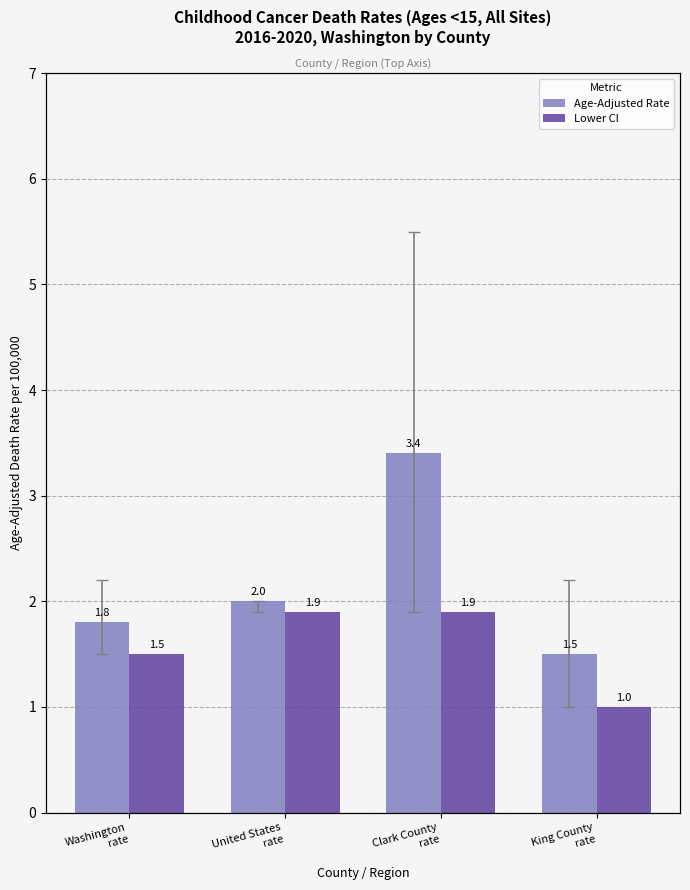

Where is Lower CI nearest to the value 1?

King County
rate